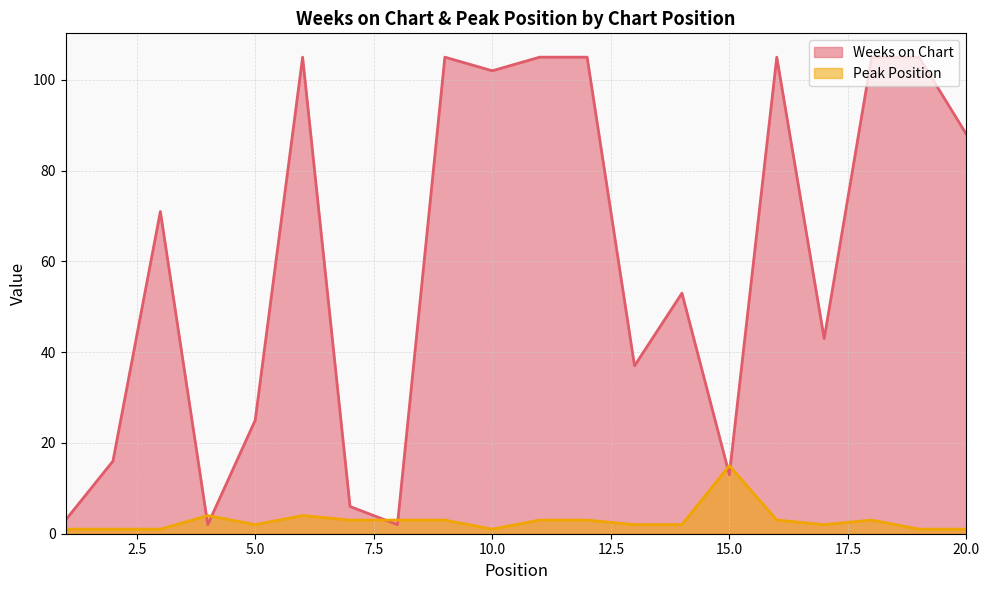

Which series has the largest total across all categories?

Weeks on Chart